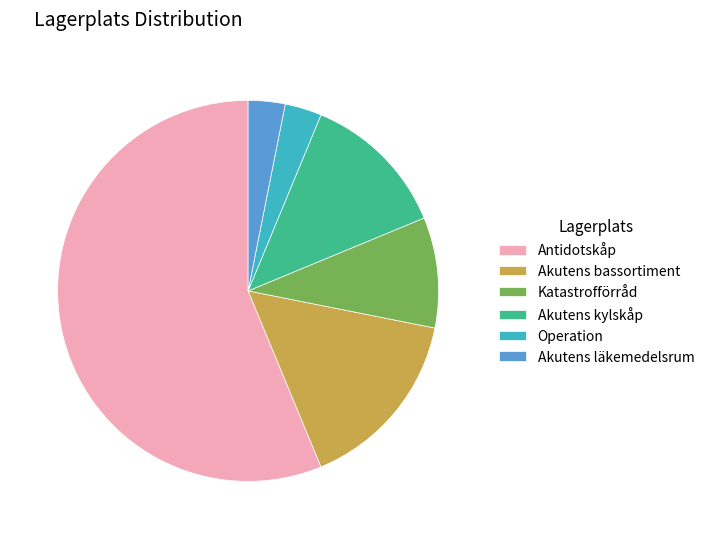

Between Operation and Katastrofförråd, which is larger?

Katastrofförråd